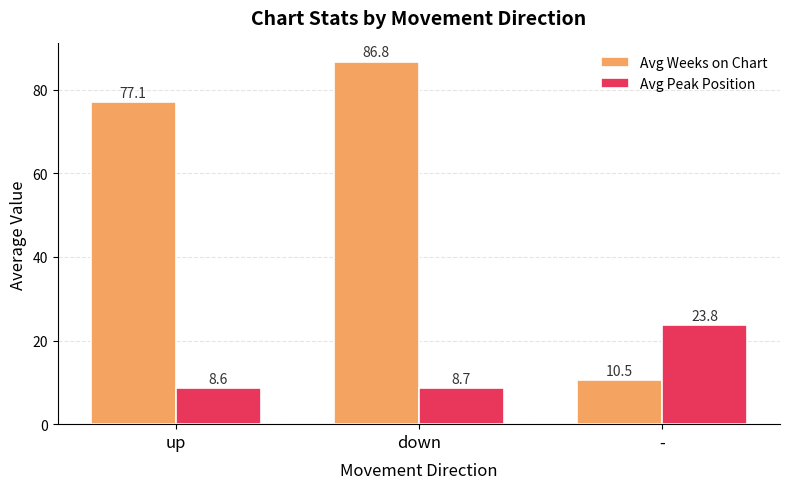

Which category has the highest value in the Avg Peak Position series?

-